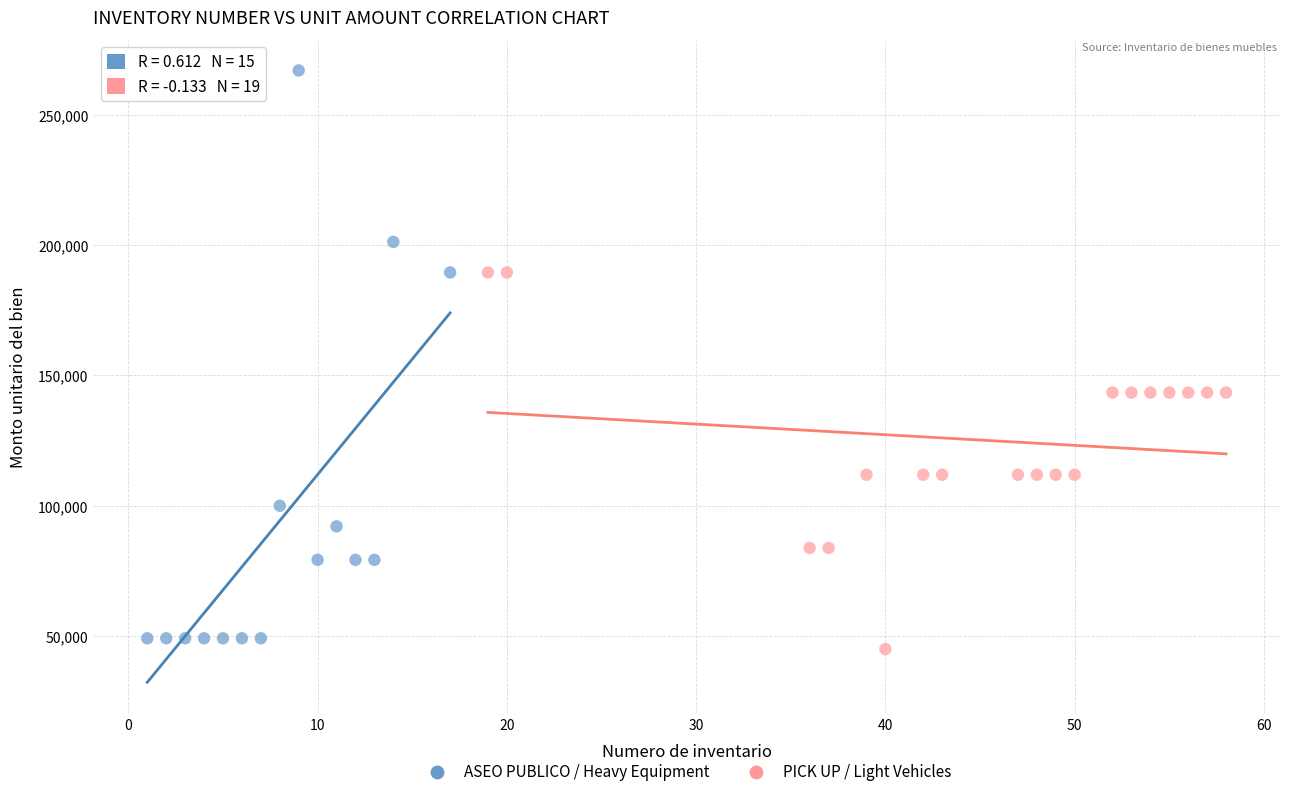

Which series reaches the maximum Y coordinate?

ASEO PUBLICO / Heavy Equipment